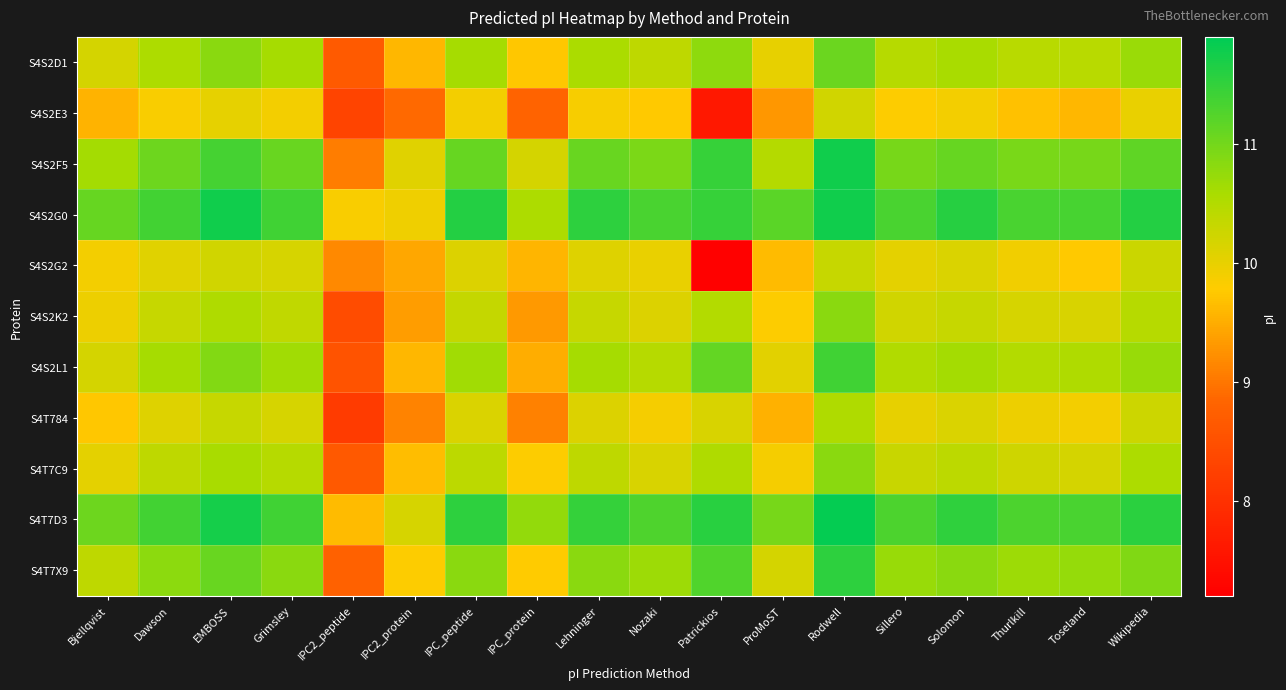

Reading right to left, what are all the values shown in this chart?

S4S2D1: Wikipedia=10.7	Toseland=10.4	Thurlkill=10.4	Solomon=10.6	Sillero=10.5	Rodwell=11.1	ProMoST=10.0	Patrickios=10.8	Nozaki=10.4	Lehninger=10.6	IPC_protein=9.7	IPC_peptide=10.6	IPC2_protein=9.6	IPC2_peptide=8.7	Grimsley=10.6	EMBOSS=10.8	Dawson=10.6	Bjellqvist=10.2
S4S2E3: Wikipedia=10.0	Toseland=9.6	Thurlkill=9.7	Solomon=9.9	Sillero=9.8	Rodwell=10.2	ProMoST=9.3	Patrickios=7.6	Nozaki=9.8	Lehninger=9.9	IPC_protein=8.8	IPC_peptide=9.9	IPC2_protein=8.9	IPC2_peptide=8.3	Grimsley=9.9	EMBOSS=10.0	Dawson=9.8	Bjellqvist=9.6
S4S2F5: Wikipedia=11.2	Toseland=11.0	Thurlkill=10.9	Solomon=11.1	Sillero=11.0	Rodwell=11.8	ProMoST=10.5	Patrickios=11.5	Nozaki=10.9	Lehninger=11.1	IPC_protein=10.2	IPC_peptide=11.1	IPC2_protein=10.1	IPC2_peptide=9.1	Grimsley=11.1	EMBOSS=11.4	Dawson=11.1	Bjellqvist=10.6
S4S2G0: Wikipedia=11.6	Toseland=11.3	Thurlkill=11.3	Solomon=11.6	Sillero=11.3	Rodwell=11.8	ProMoST=11.2	Patrickios=11.5	Nozaki=11.3	Lehninger=11.6	IPC_protein=10.6	IPC_peptide=11.6	IPC2_protein=9.9	IPC2_peptide=9.8	Grimsley=11.4	EMBOSS=11.8	Dawson=11.4	Bjellqvist=11.1
S4S2G2: Wikipedia=10.3	Toseland=9.8	Thurlkill=9.9	Solomon=10.1	Sillero=10.0	Rodwell=10.3	ProMoST=9.6	Patrickios=7.2	Nozaki=10.0	Lehninger=10.1	IPC_protein=9.6	IPC_peptide=10.1	IPC2_protein=9.5	IPC2_peptide=9.2	Grimsley=10.2	EMBOSS=10.2	Dawson=10.1	Bjellqvist=9.9
S4S2K2: Wikipedia=10.5	Toseland=10.1	Thurlkill=10.2	Solomon=10.3	Sillero=10.2	Rodwell=10.8	ProMoST=9.8	Patrickios=10.5	Nozaki=10.1	Lehninger=10.3	IPC_protein=9.3	IPC_peptide=10.3	IPC2_protein=9.4	IPC2_peptide=8.4	Grimsley=10.4	EMBOSS=10.5	Dawson=10.3	Bjellqvist=9.9
S4S2L1: Wikipedia=10.7	Toseland=10.5	Thurlkill=10.5	Solomon=10.6	Sillero=10.5	Rodwell=11.4	ProMoST=10.1	Patrickios=11.1	Nozaki=10.5	Lehninger=10.6	IPC_protein=9.5	IPC_peptide=10.6	IPC2_protein=9.6	IPC2_peptide=8.6	Grimsley=10.6	EMBOSS=10.9	Dawson=10.6	Bjellqvist=10.2
S4T784: Wikipedia=10.2	Toseland=9.9	Thurlkill=9.9	Solomon=10.1	Sillero=10.0	Rodwell=10.5	ProMoST=9.5	Patrickios=10.1	Nozaki=9.9	Lehninger=10.1	IPC_protein=9.1	IPC_peptide=10.1	IPC2_protein=9.1	IPC2_peptide=8.2	Grimsley=10.2	EMBOSS=10.3	Dawson=10.1	Bjellqvist=9.7
S4T7C9: Wikipedia=10.6	Toseland=10.2	Thurlkill=10.2	Solomon=10.4	Sillero=10.3	Rodwell=10.8	ProMoST=9.9	Patrickios=10.5	Nozaki=10.1	Lehninger=10.4	IPC_protein=9.8	IPC_peptide=10.4	IPC2_protein=9.6	IPC2_peptide=8.6	Grimsley=10.5	EMBOSS=10.6	Dawson=10.4	Bjellqvist=10.0
S4T7D3: Wikipedia=11.6	Toseland=11.3	Thurlkill=11.3	Solomon=11.5	Sillero=11.3	Rodwell=11.9	ProMoST=11.0	Patrickios=11.6	Nozaki=11.3	Lehninger=11.5	IPC_protein=10.8	IPC_peptide=11.5	IPC2_protein=10.2	IPC2_peptide=9.6	Grimsley=11.4	EMBOSS=11.7	Dawson=11.4	Bjellqvist=11.0
S4T7X9: Wikipedia=10.9	Toseland=10.7	Thurlkill=10.7	Solomon=10.8	Sillero=10.7	Rodwell=11.6	ProMoST=10.2	Patrickios=11.3	Nozaki=10.7	Lehninger=10.8	IPC_protein=9.8	IPC_peptide=10.8	IPC2_protein=9.8	IPC2_peptide=8.8	Grimsley=10.8	EMBOSS=11.1	Dawson=10.8	Bjellqvist=10.4